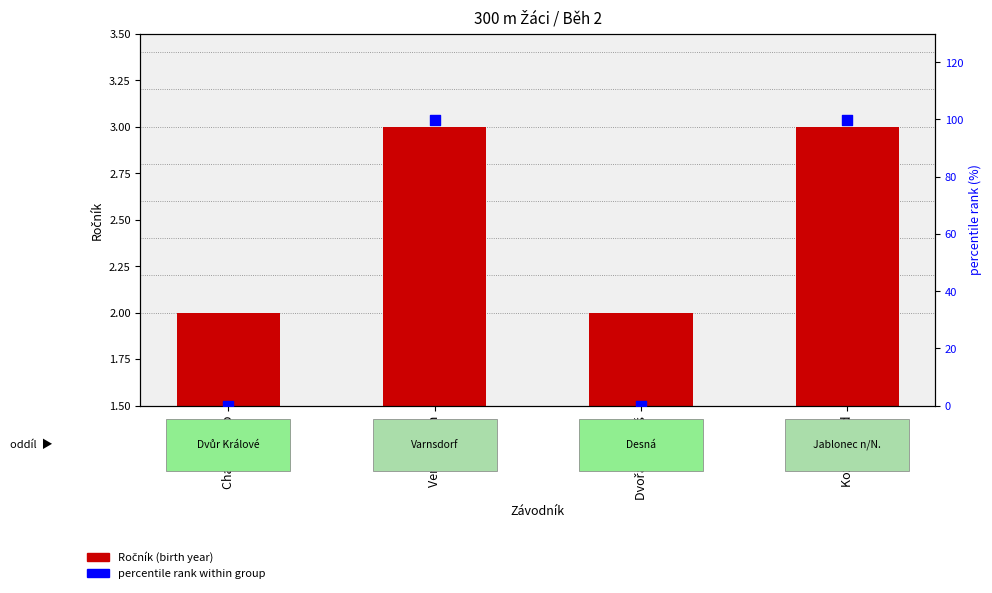

Which series has the widest spread of Y values?

percentile rank within group